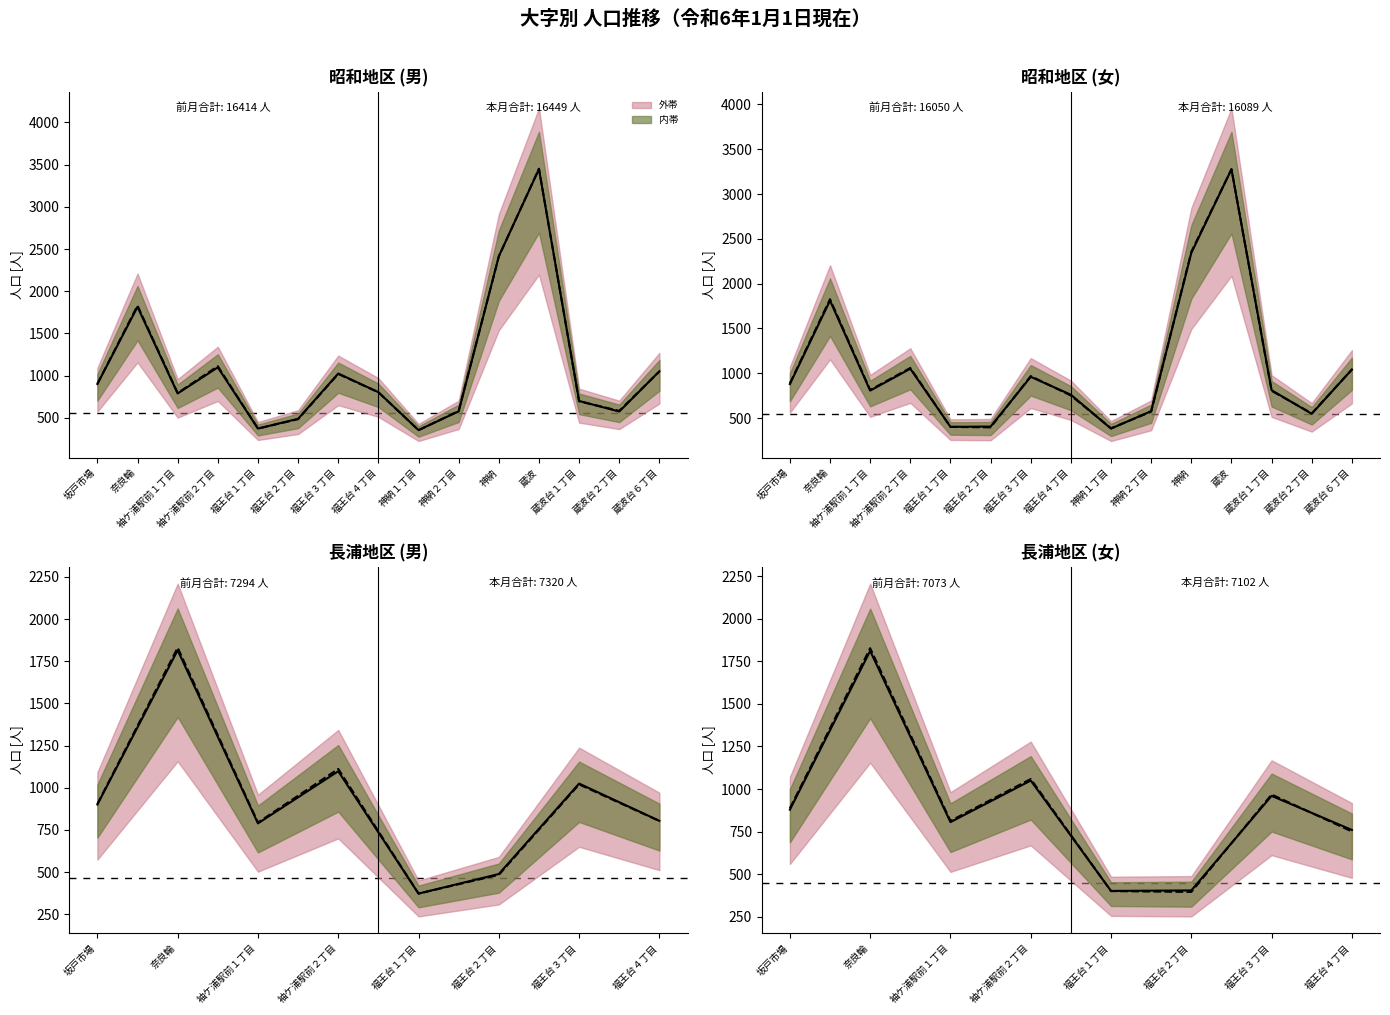

What is the label of the 2nd point from the right?

福王台３丁目